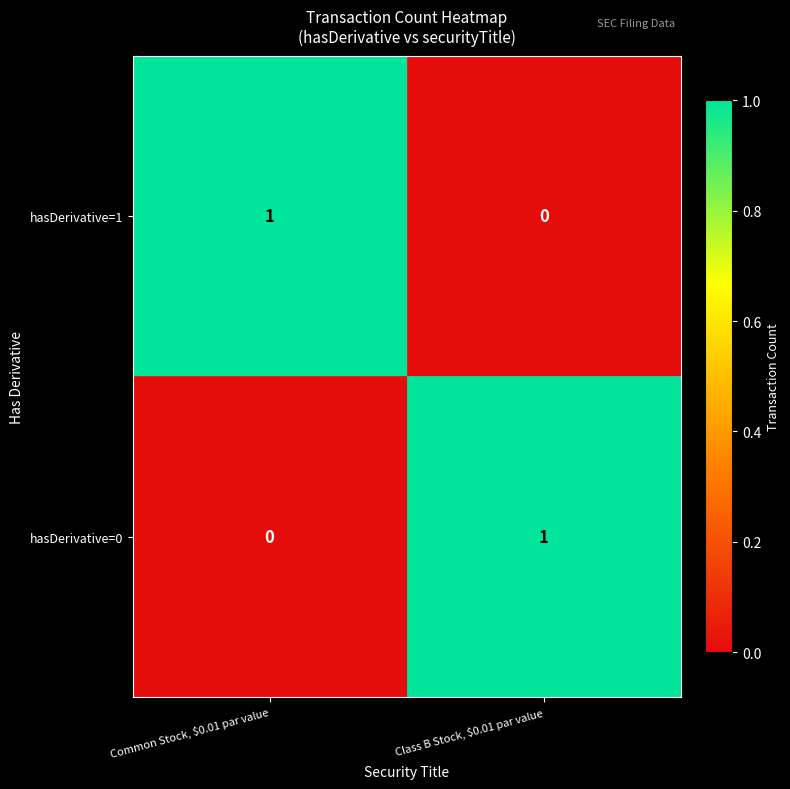

Reading left to right, extract all data points from this chart.

hasDerivative=1: 1	0
hasDerivative=0: 0	1